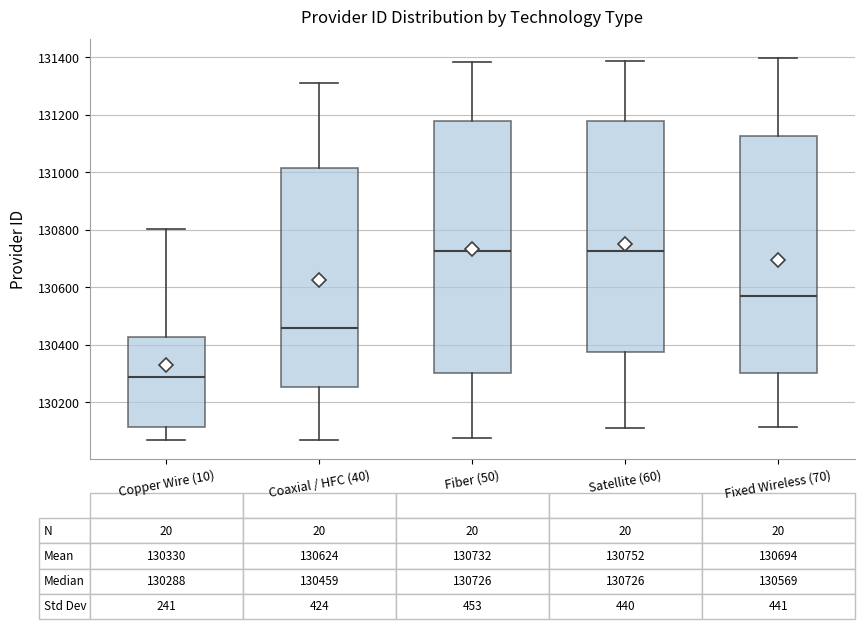

Comparing the boxes themselves (not the whiskers), which one is the tallest?

Fiber (50)